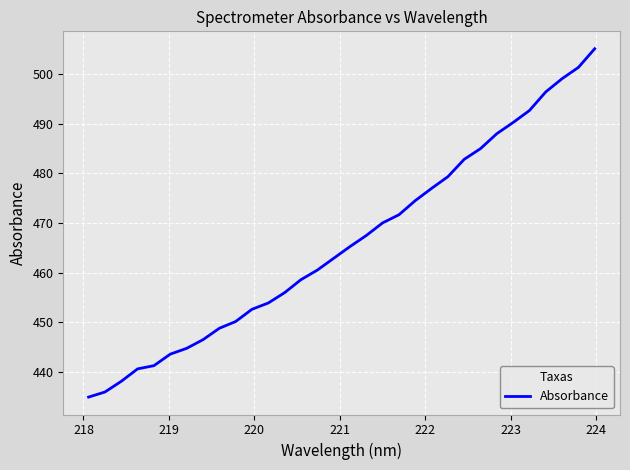

What is the difference between the second highest and second lowest values?

65.4